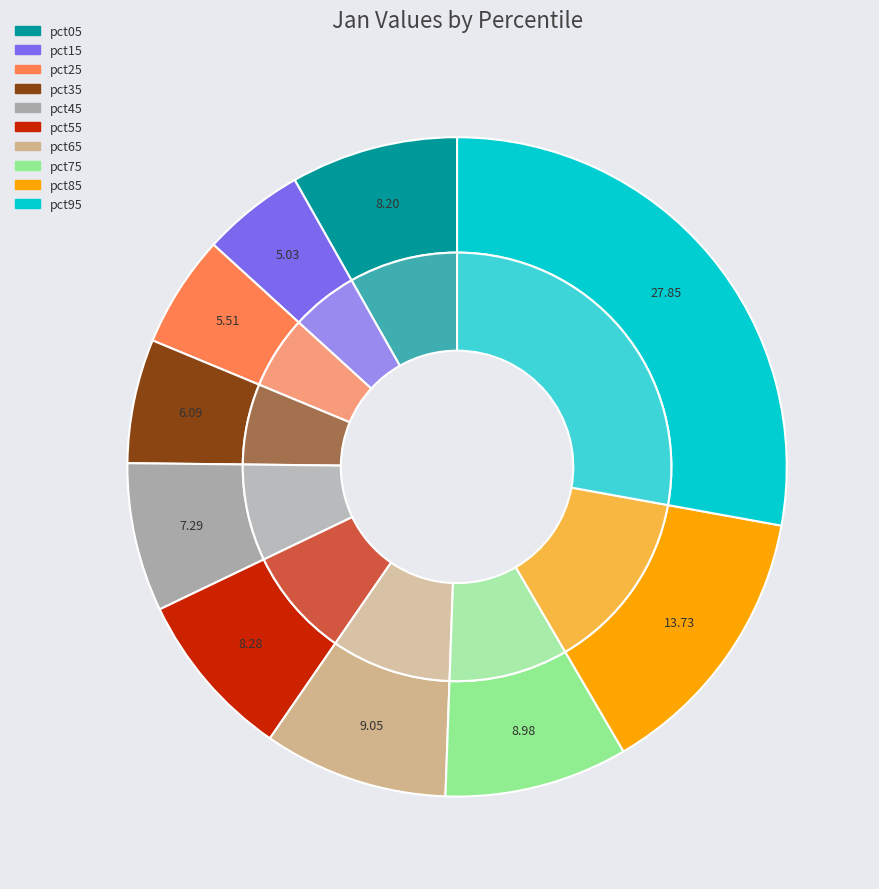

Which category has the smallest portion of the pie?

pct15